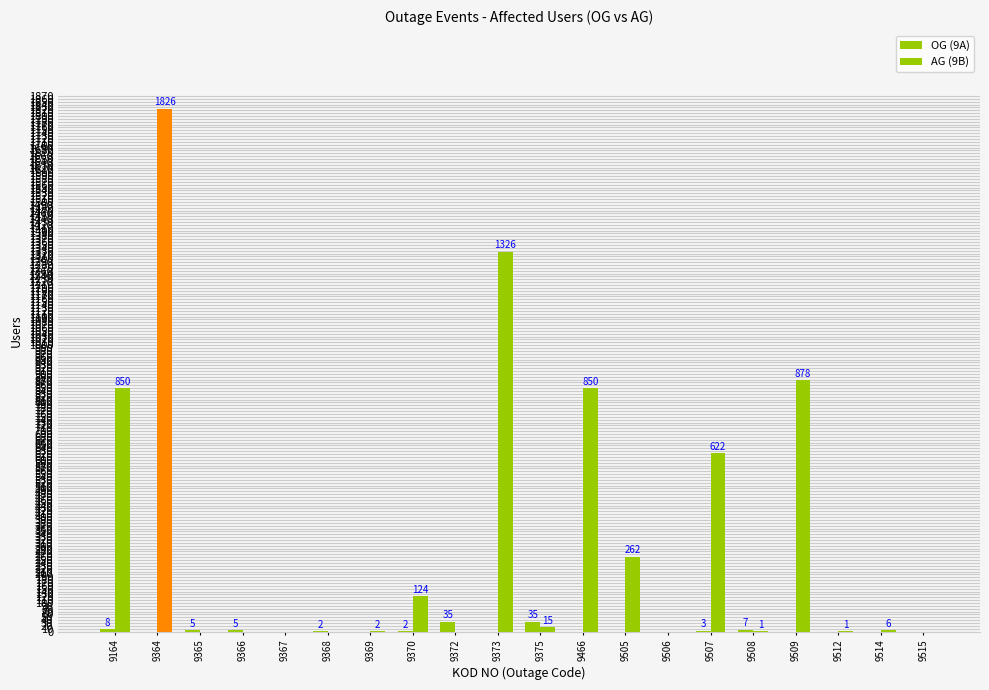

List the series in order of their overall mean, lowest first.

OG (9A), AG (9B)